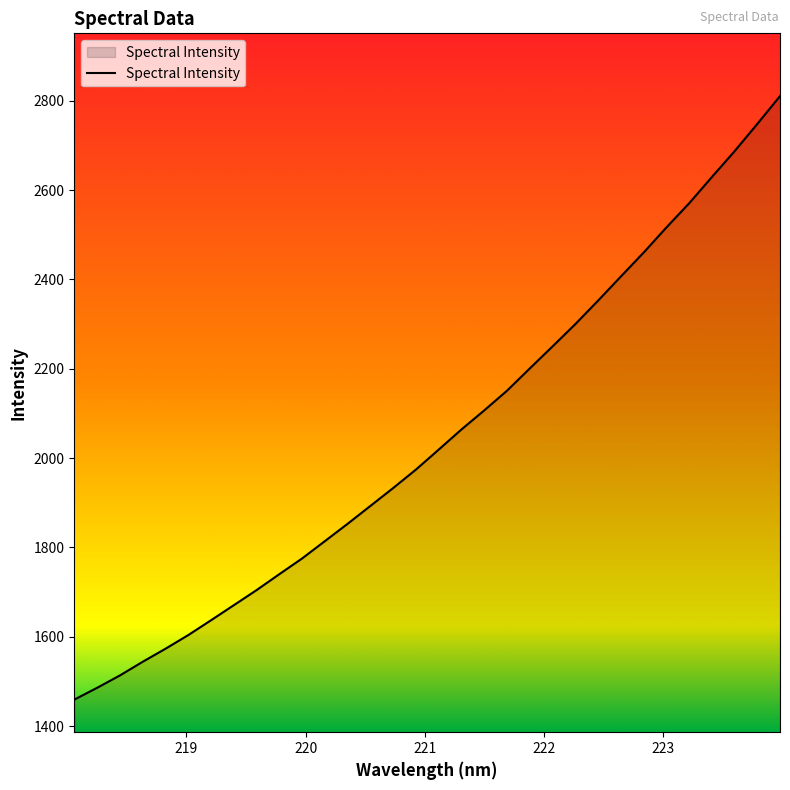

What is the greatest value displayed?

2810.3